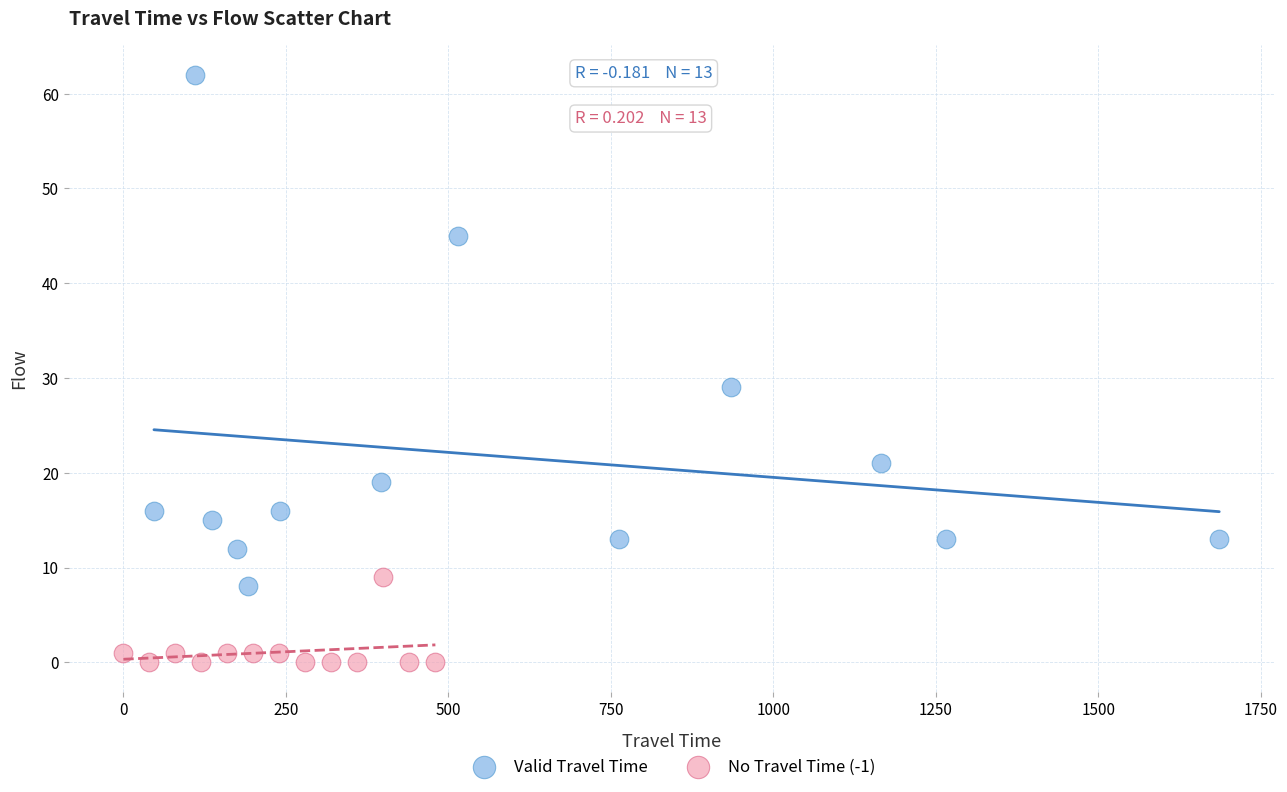

Which series reaches the maximum Y coordinate?

Valid Travel Time